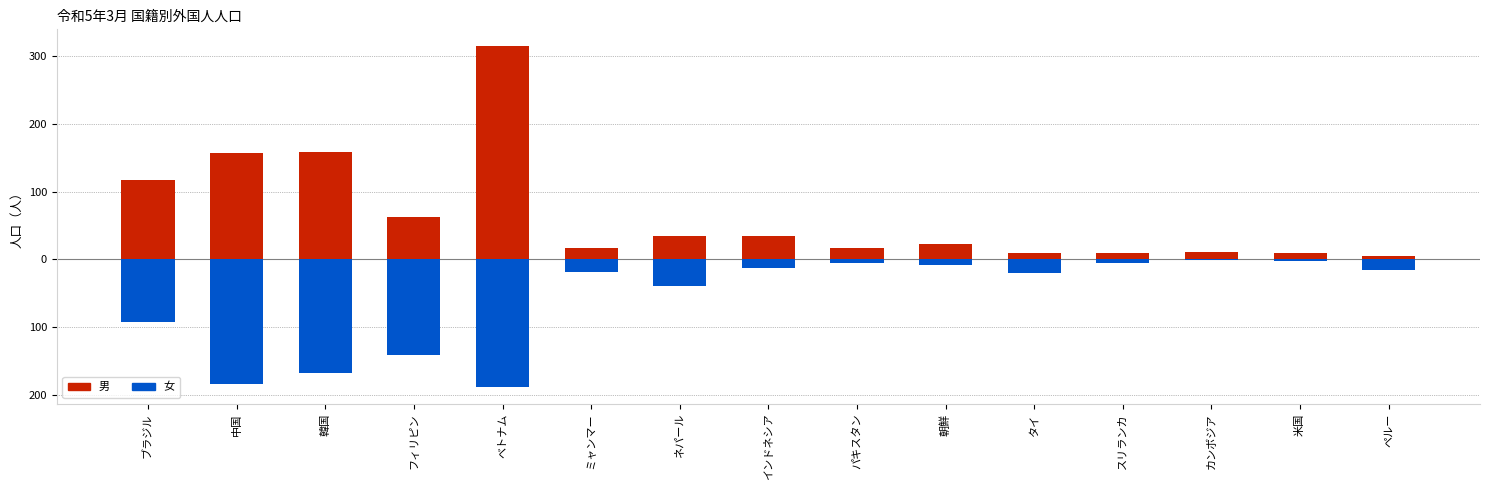

At which label is 女 closest to -94?

ブラジル